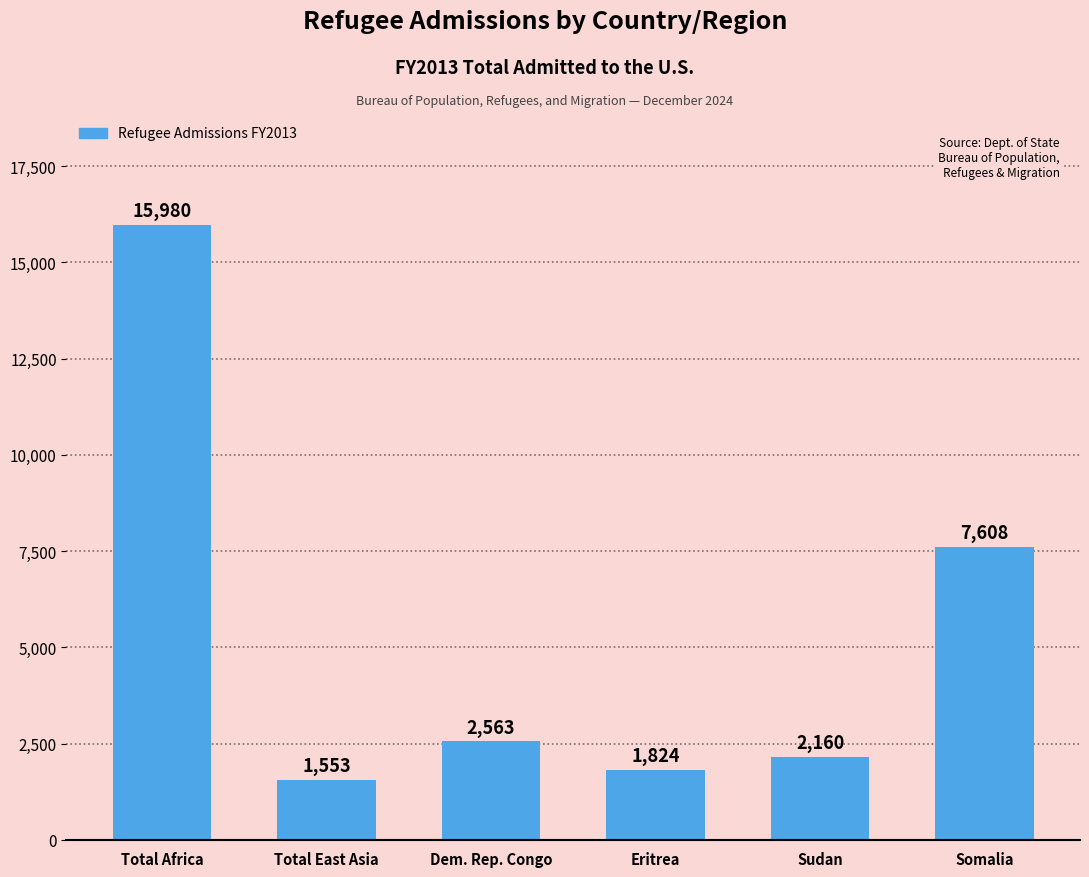

What is the value of the 5th bar from the left?

2160